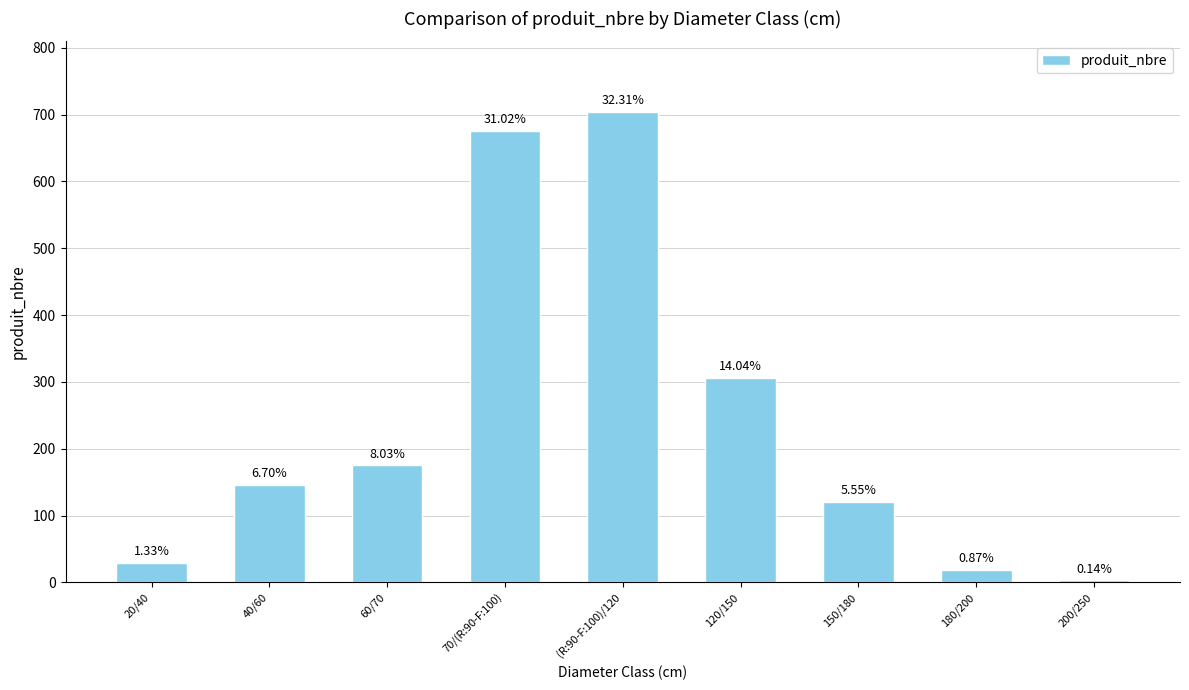

What position from the right is 200/250?

1